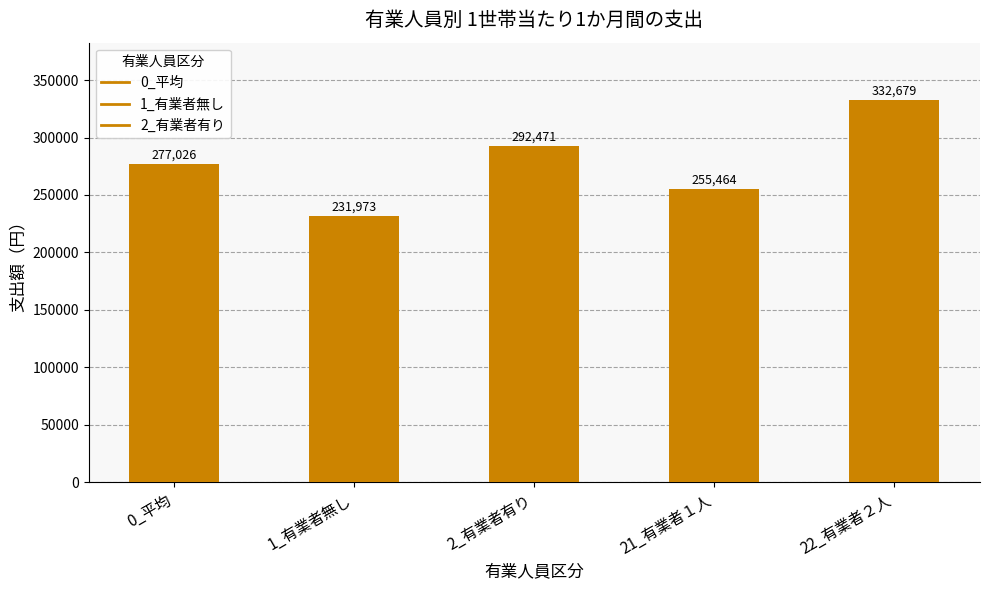

What is the value of the 5th bar from the left?

332679